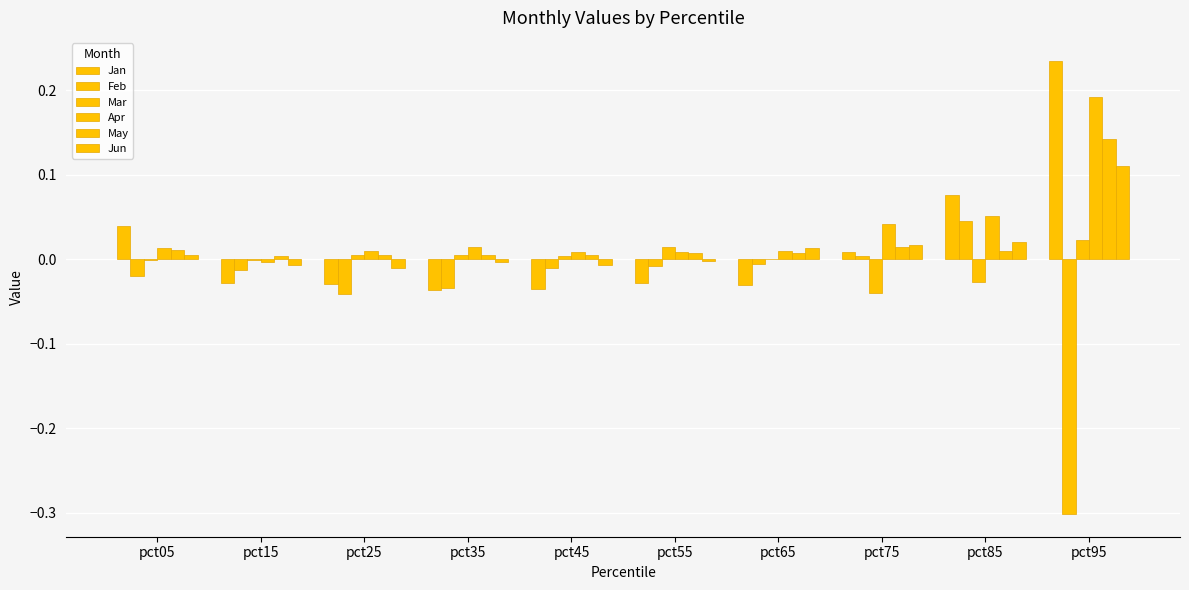

At which label does Jun reach its peak?

pct95